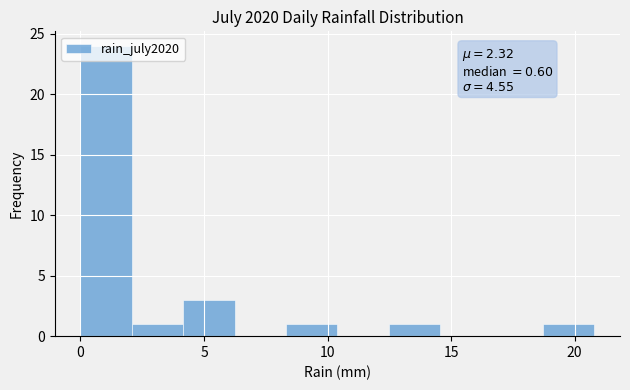

Which range on the x-axis has the tallest bar?

0.0 to 2.0